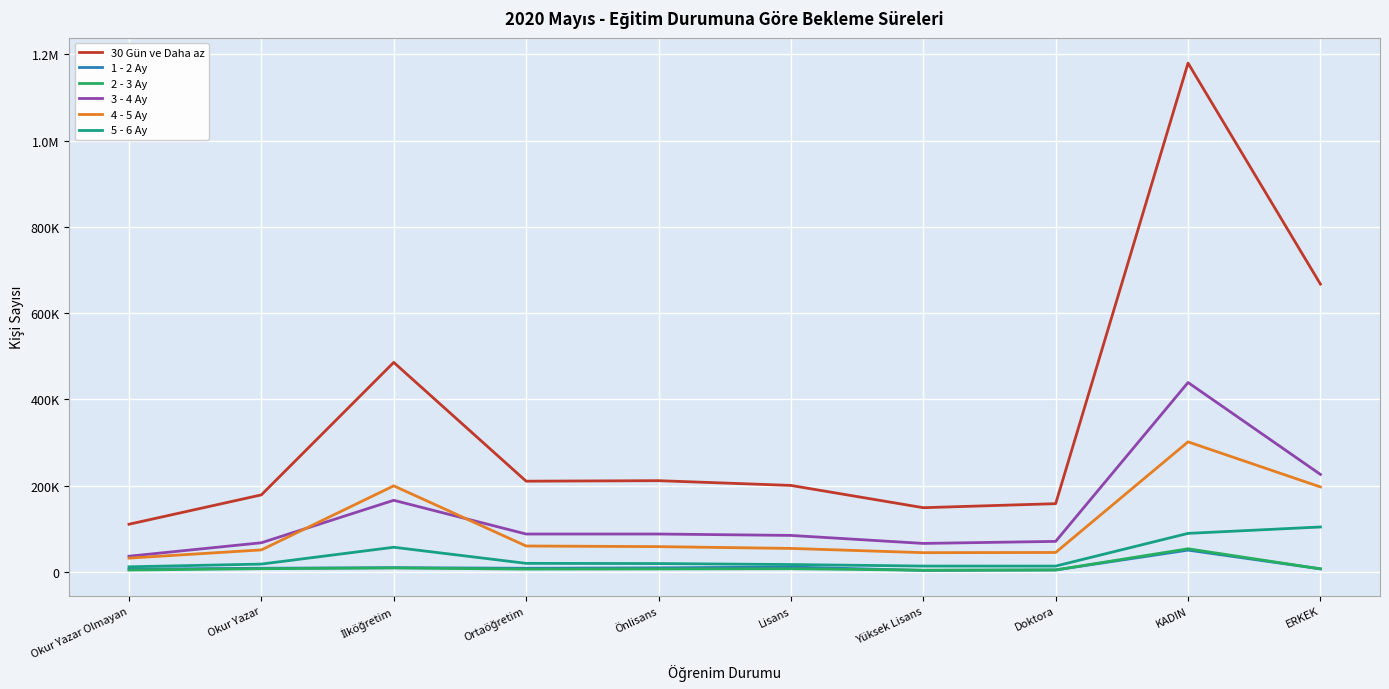

What are all the series names shown in the legend?

30 Gün ve Daha az, 1 - 2 Ay, 2 - 3 Ay, 3 - 4 Ay, 4 - 5 Ay, 5 - 6 Ay